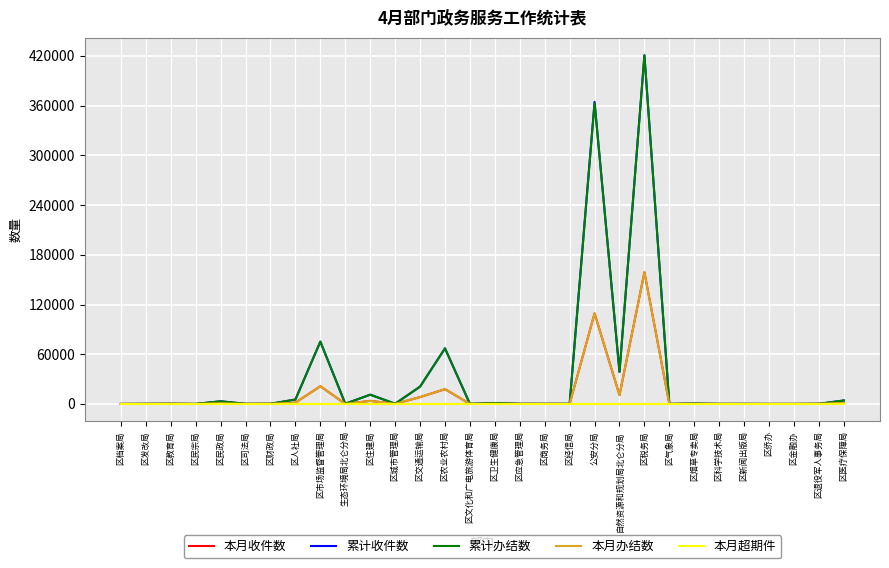

Is it true that 本月办结数 equals 32 at 区商务局?

True